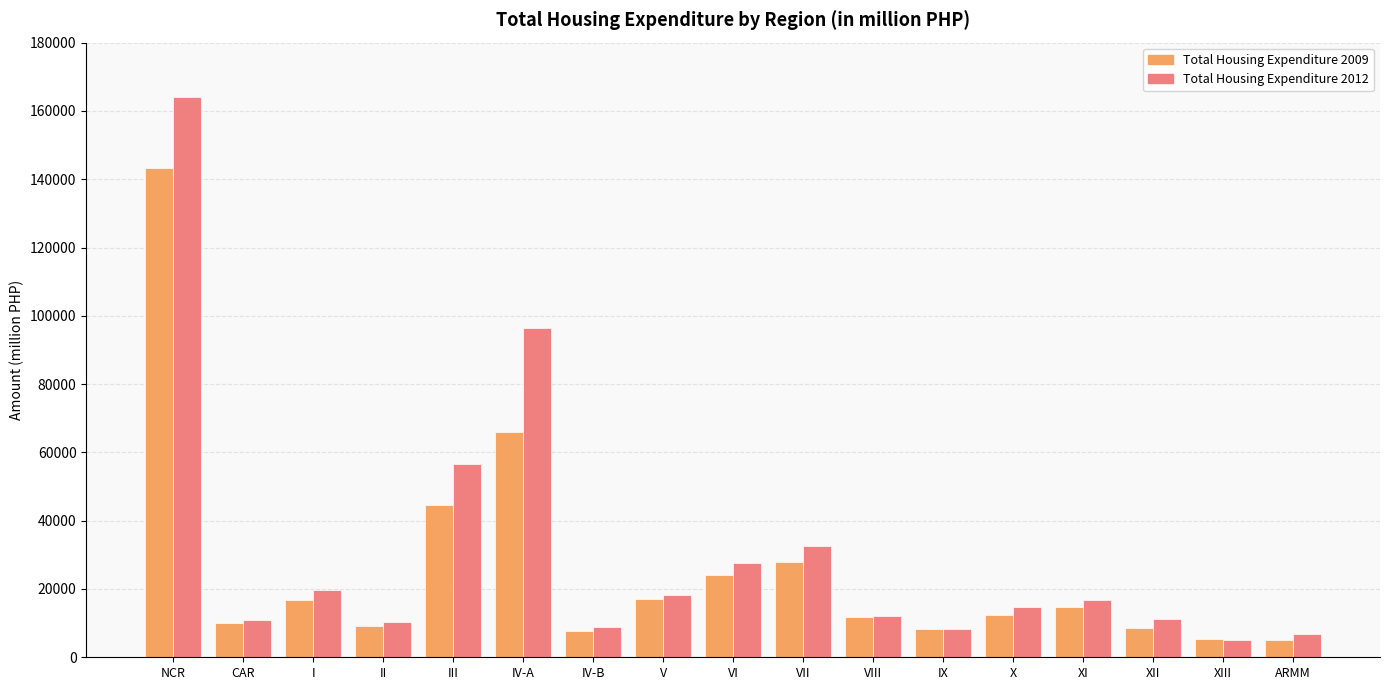

What is the difference between the maximum and second lowest values in the Total Housing Expenditure 2012 series?

157238